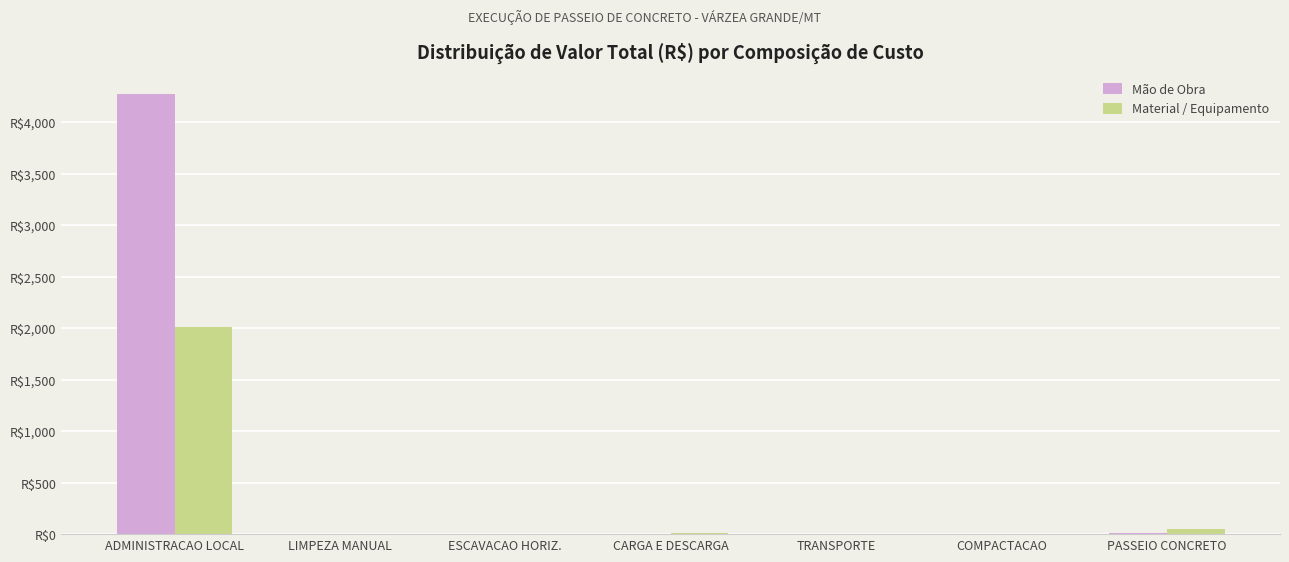

What are all the series names shown in the legend?

Mão de Obra, Material / Equipamento